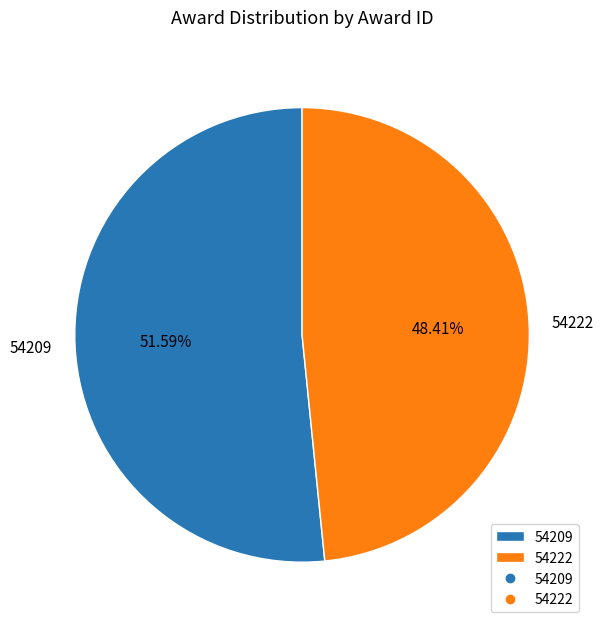

How much of the chart is everything except 54222?

51.6%